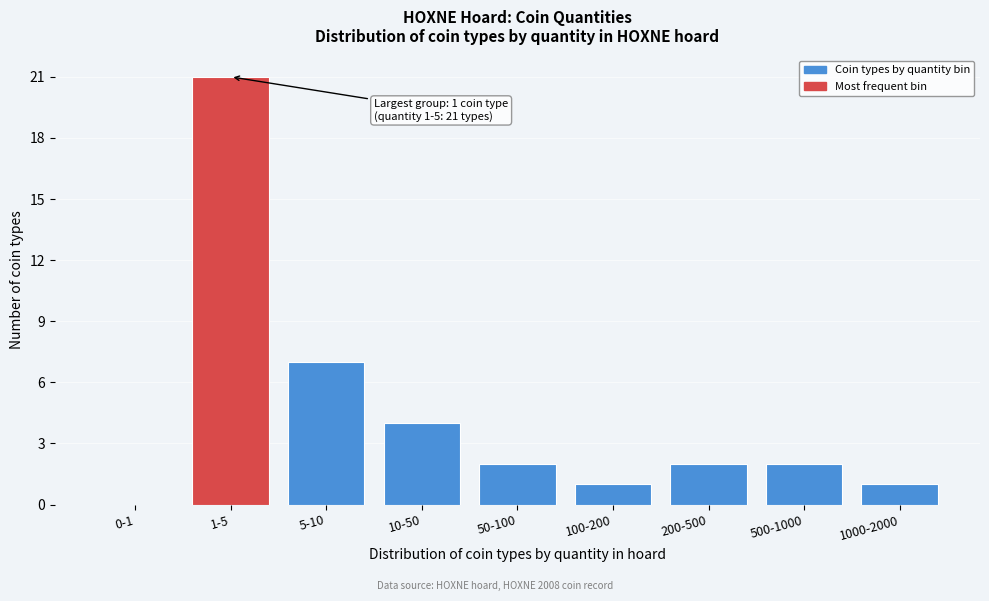

Reading left to right, extract all data points from this chart.

0-1=0	1-5=21	5-10=7	10-50=4	50-100=2	100-200=1	200-500=2	500-1000=2	1000-2000=1